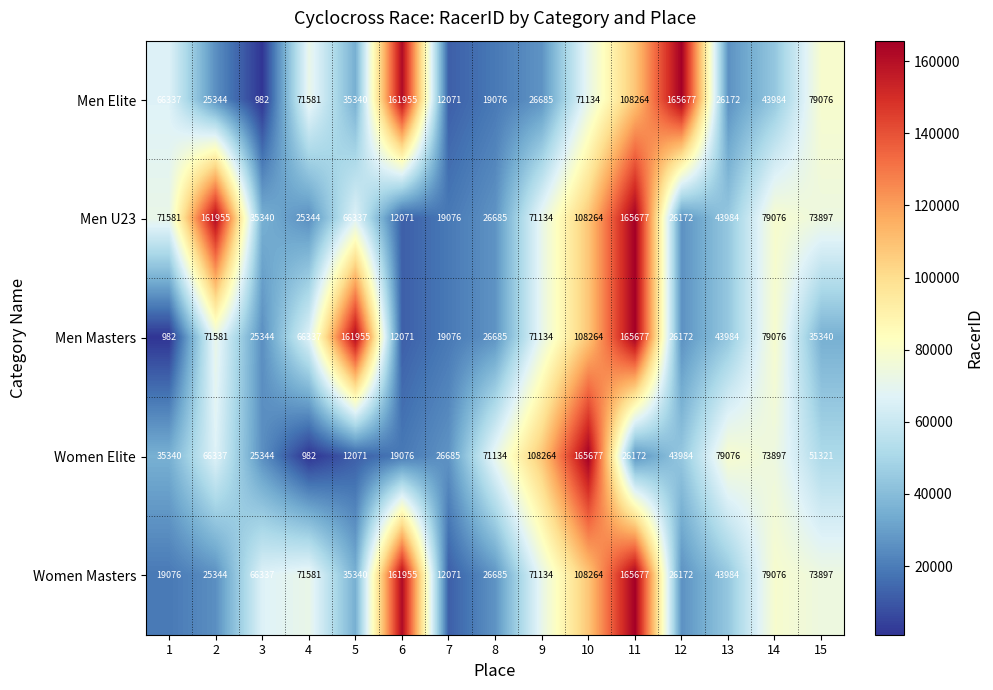

Is it true that Men Elite equals 34414 at 13?

False